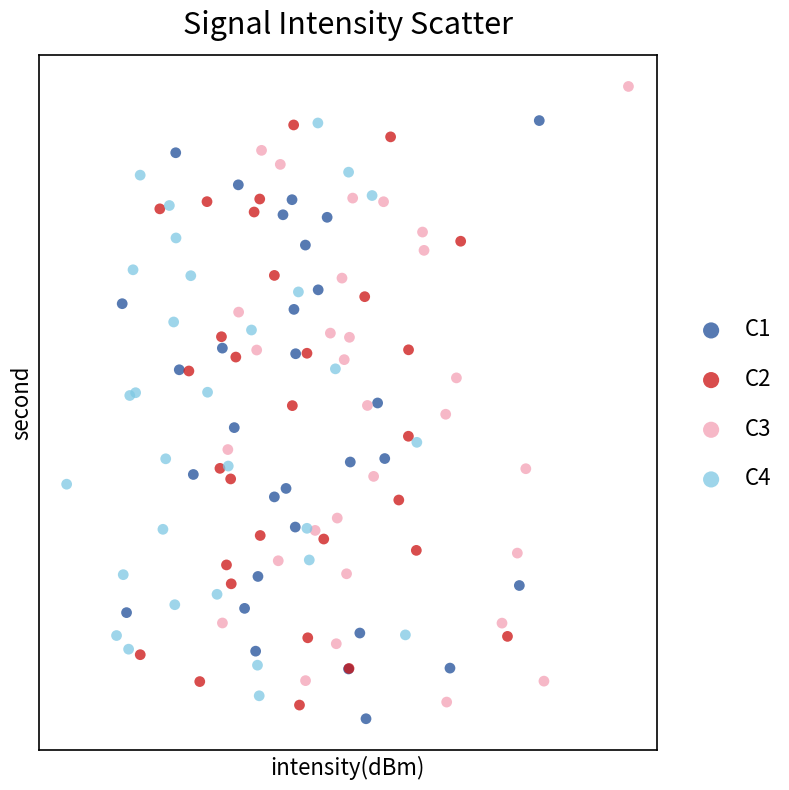

Which series reaches the maximum Y coordinate?

C3